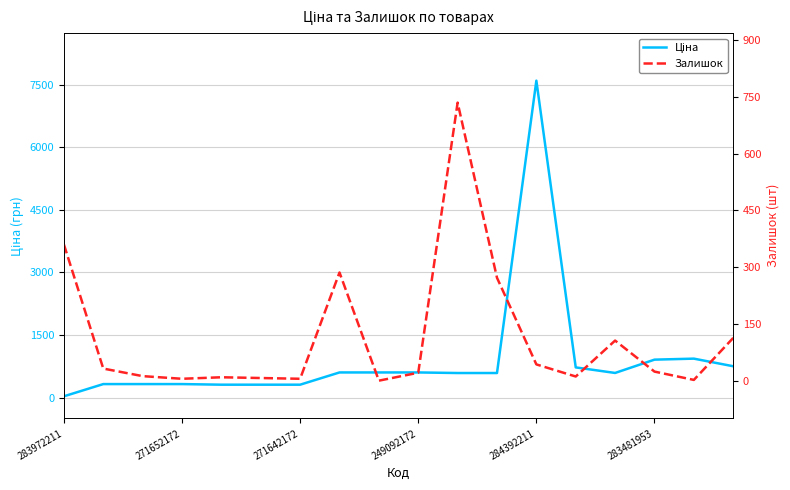

List the labels in order of Залишок value, largest first.

10, 283972211, 7, 11, 17, 14, 12, 271652172, 15, 9, 271642172, 13, 284392211, 283481953, 249092172, 6, 16, 8